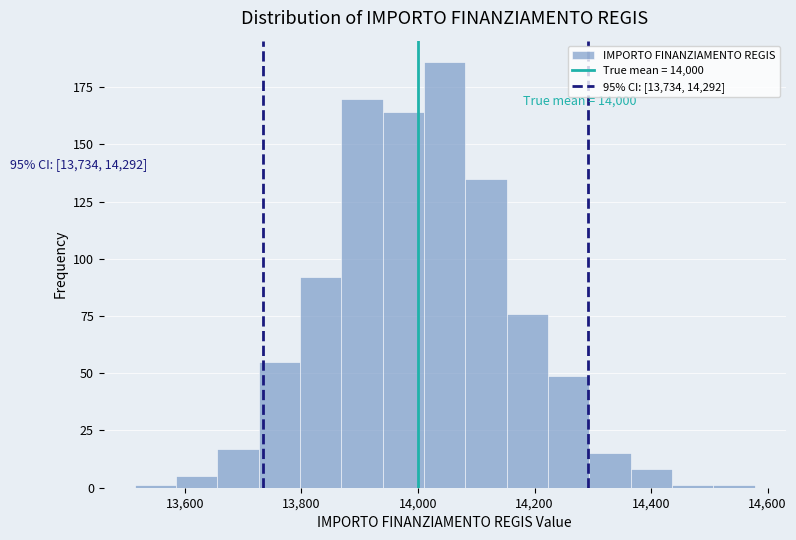

Read against the x-axis, roughly where is the centre of the tallest bar?

14040